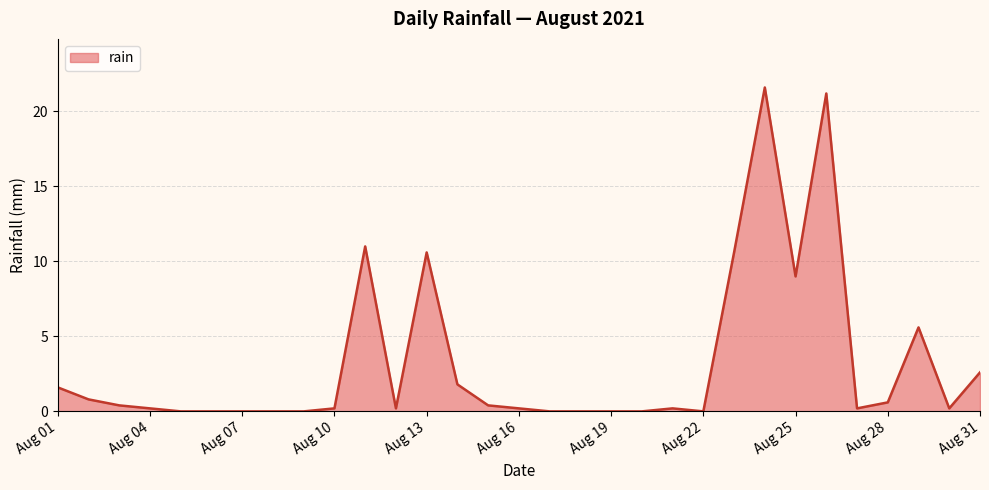

How many lines are shown in the chart?

1